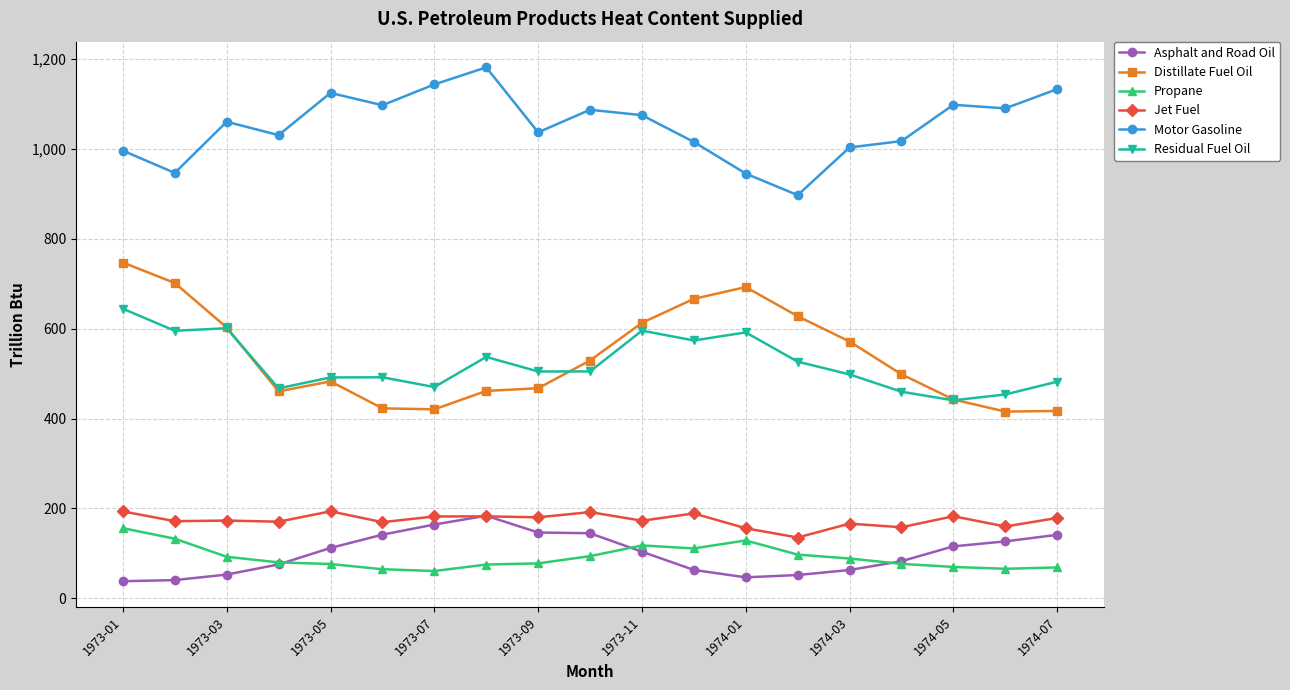

How many data points in Motor Gasoline are above 1060?

10